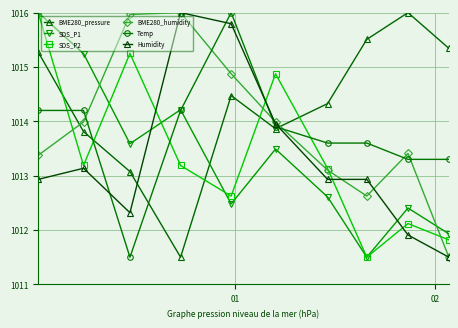

Does the chart have visible grid lines?

Yes